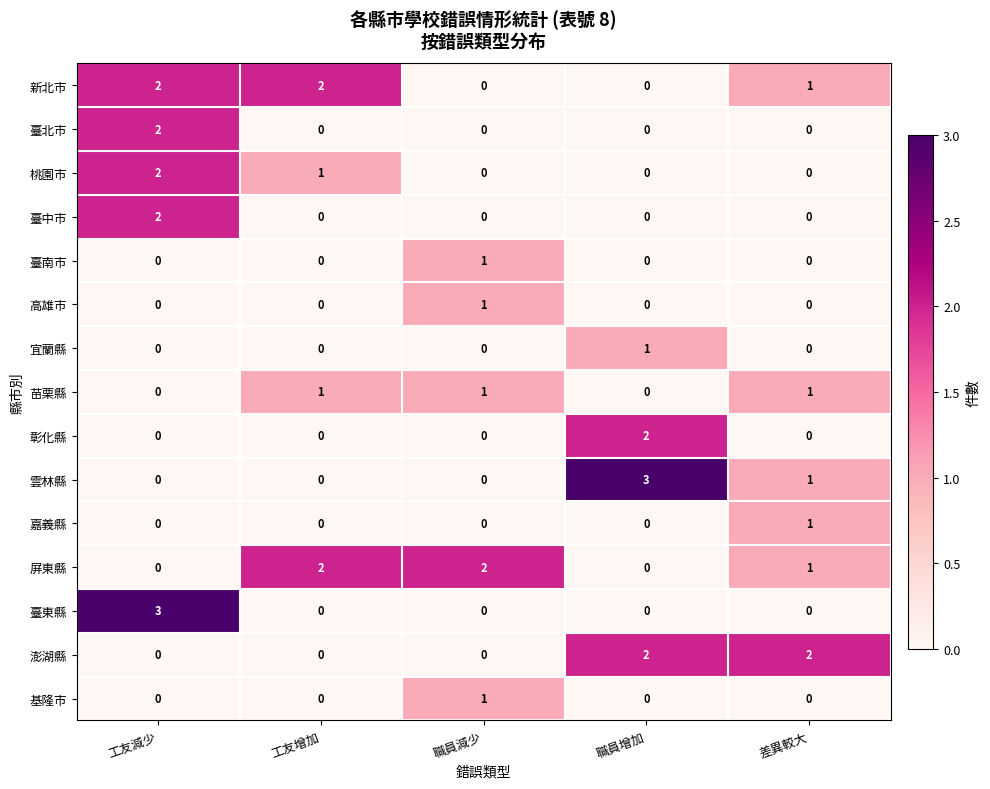

Is it true that 新北市 equals -1 at 職員增加?

False